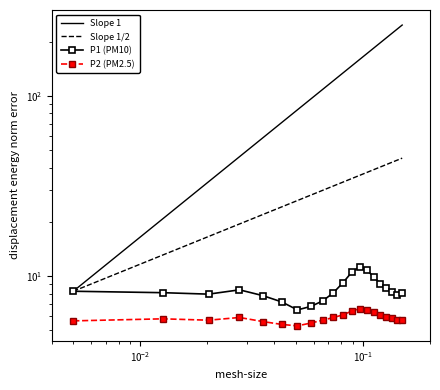

What is the value of the P1 point at the 14th from the left?

10.8